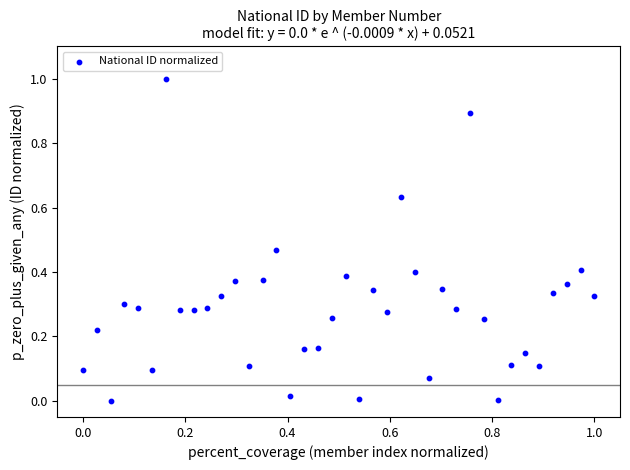

What is the range of X values (max minus min)?

1.0